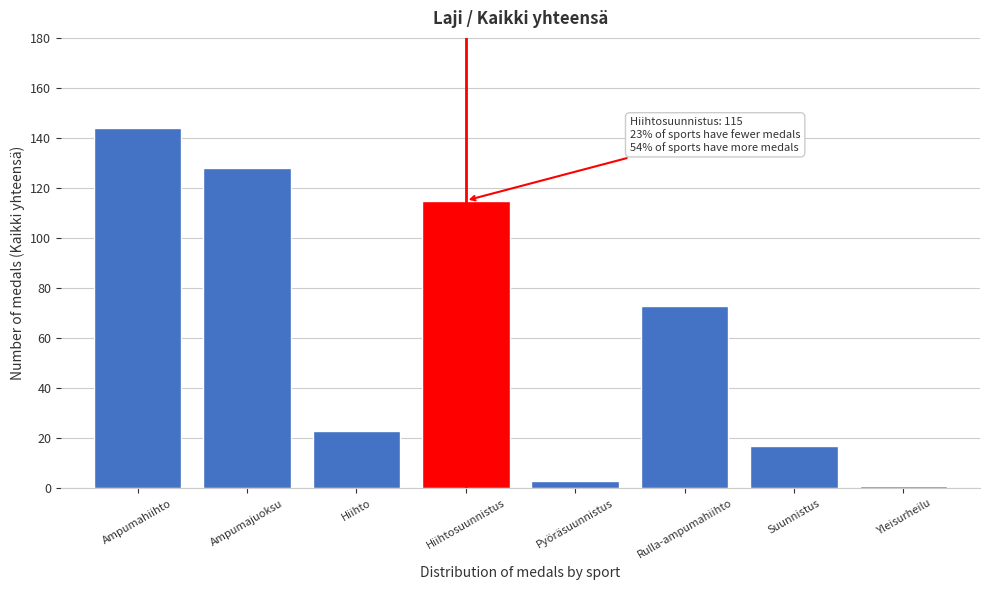

Reading right to left, what are all the values shown in this chart?

1	17	73	3	115	23	128	144